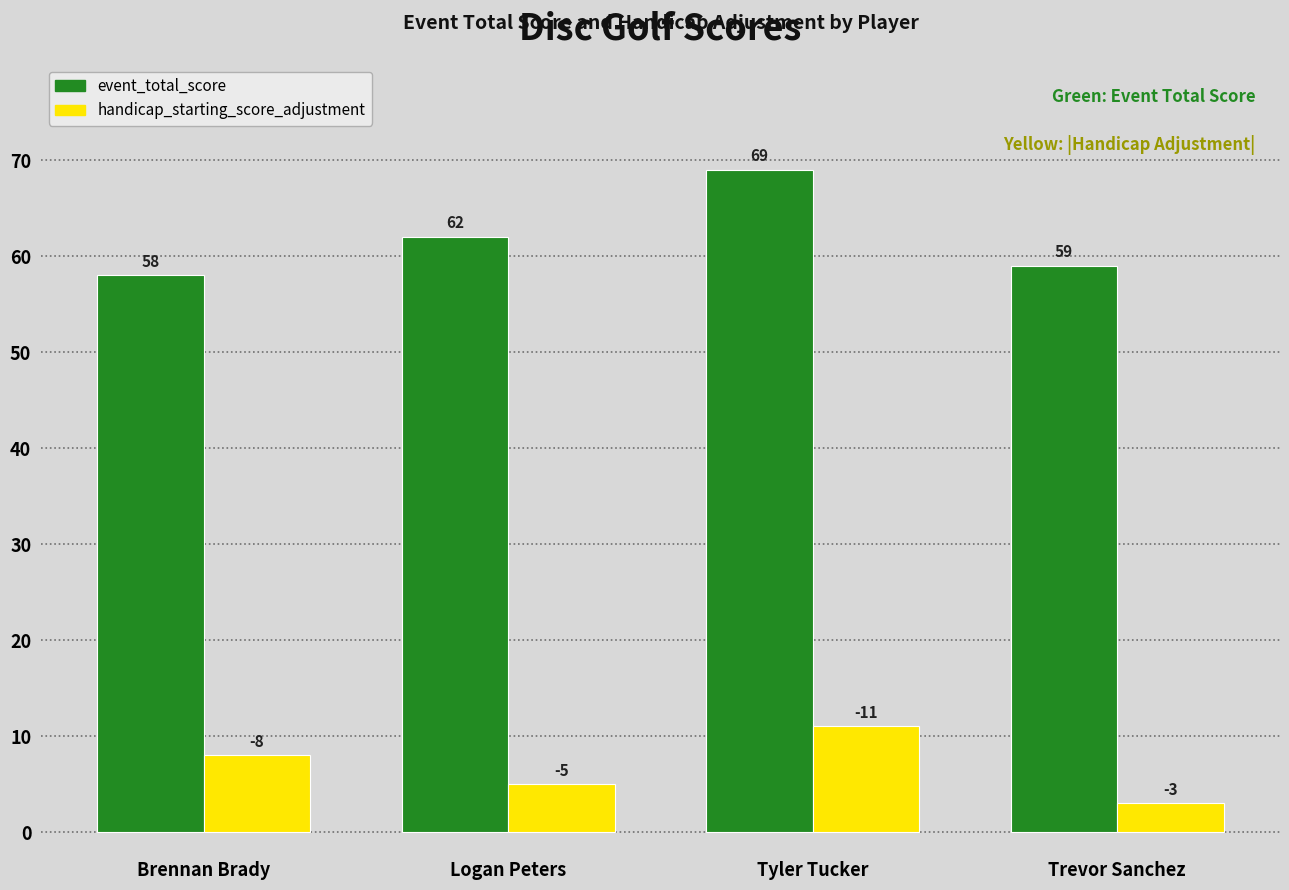

Are the bars horizontal?

No